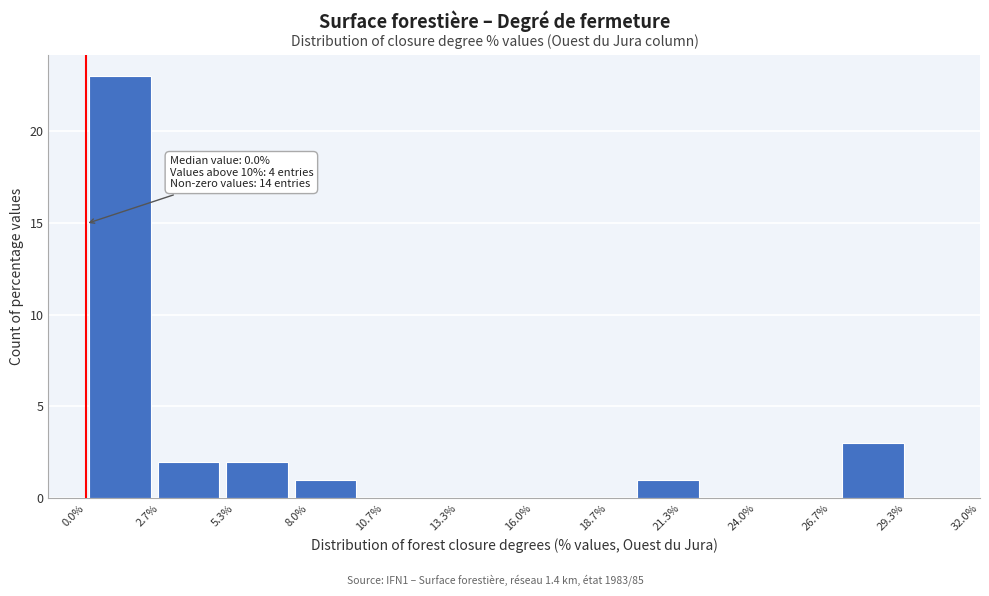

Over which range of the x-axis is the bar tallest?

0.00 to 2.45